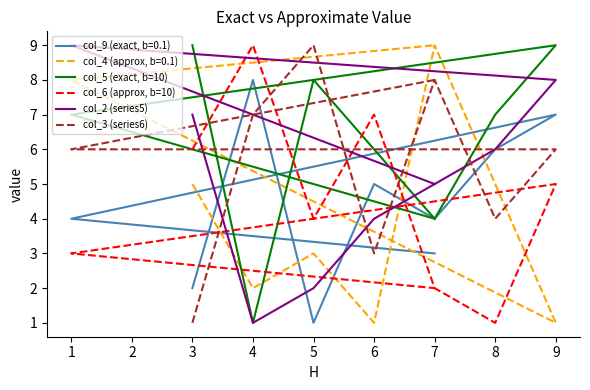

Where is the first local minimum for col_6 (approx, b=10)?

5